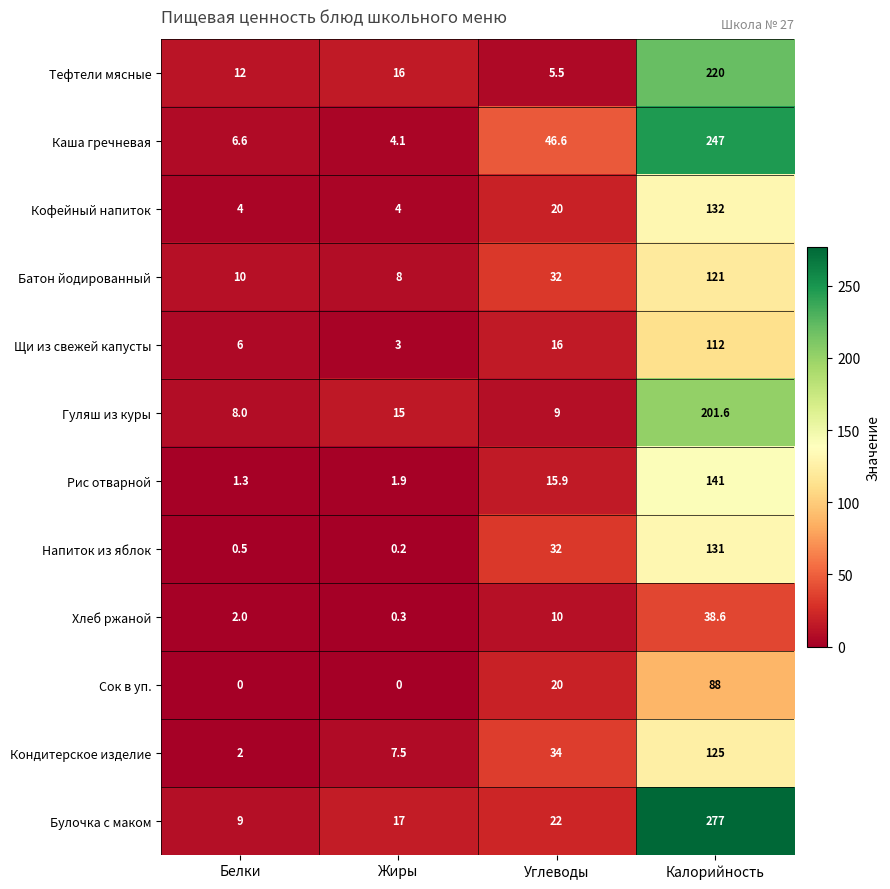

At Калорийность, list the series in order from largest to smallest.

Булочка с маком, Каша гречневая, Тефтели мясные, Гуляш из куры, Рис отварной, Кофейный напиток, Напиток из яблок, Кондитерское изделие, Батон йодированный, Щи из свежей капусты, Сок в уп., Хлеб ржаной